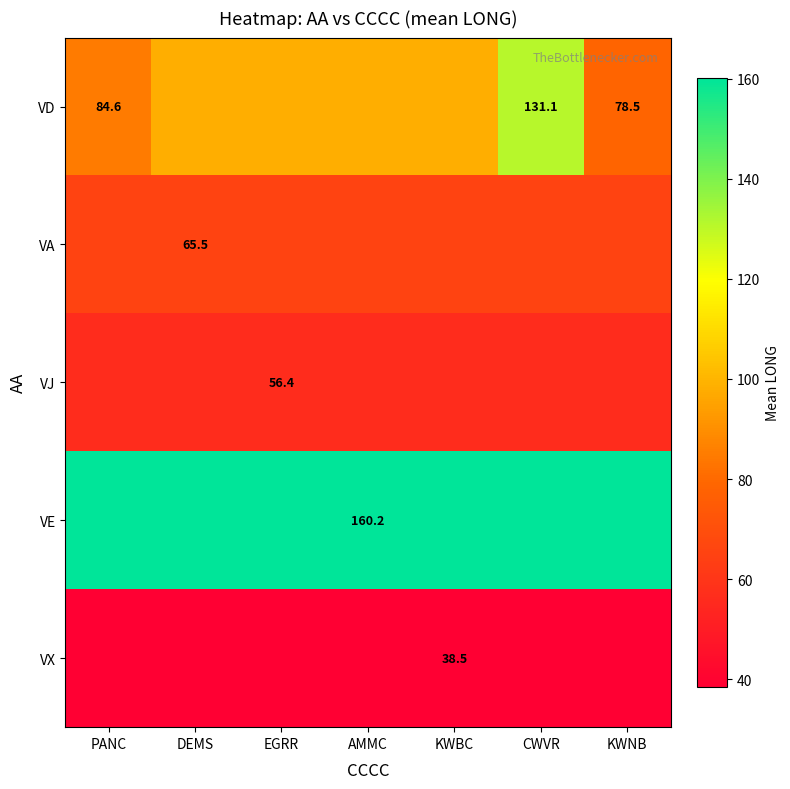

What is the highest value of the VX series?

38.5